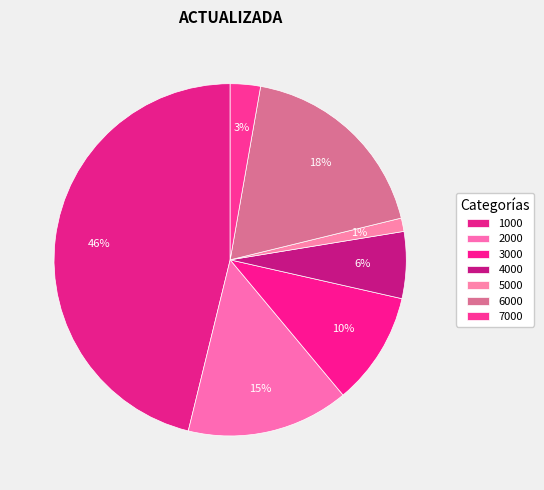

Is there a majority slice in this chart?

No